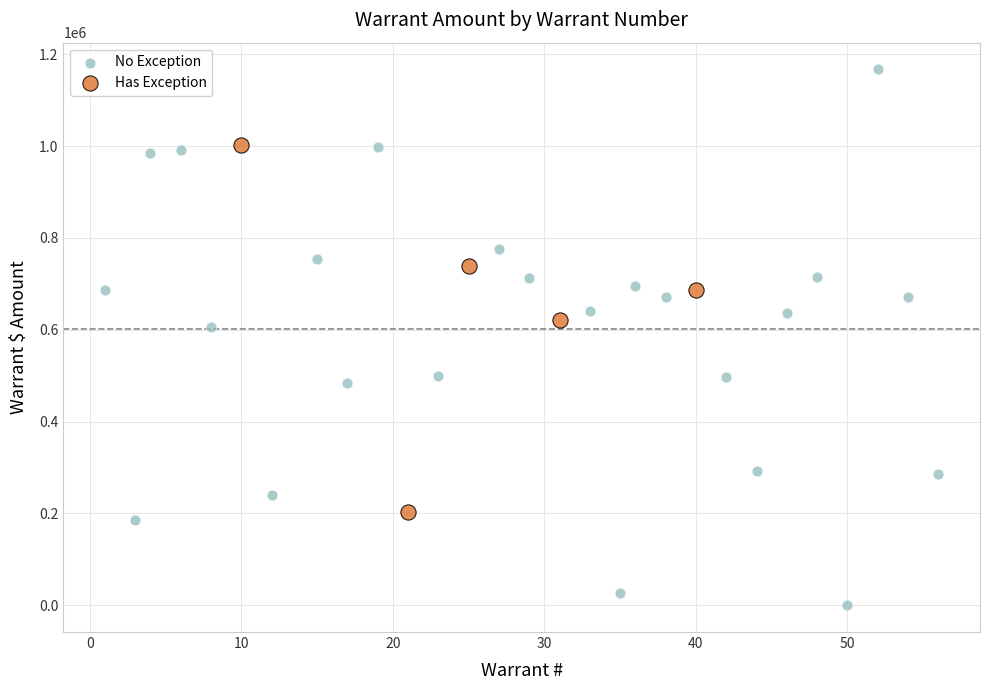

Which series has the largest Y range (max minus min)?

No Exception